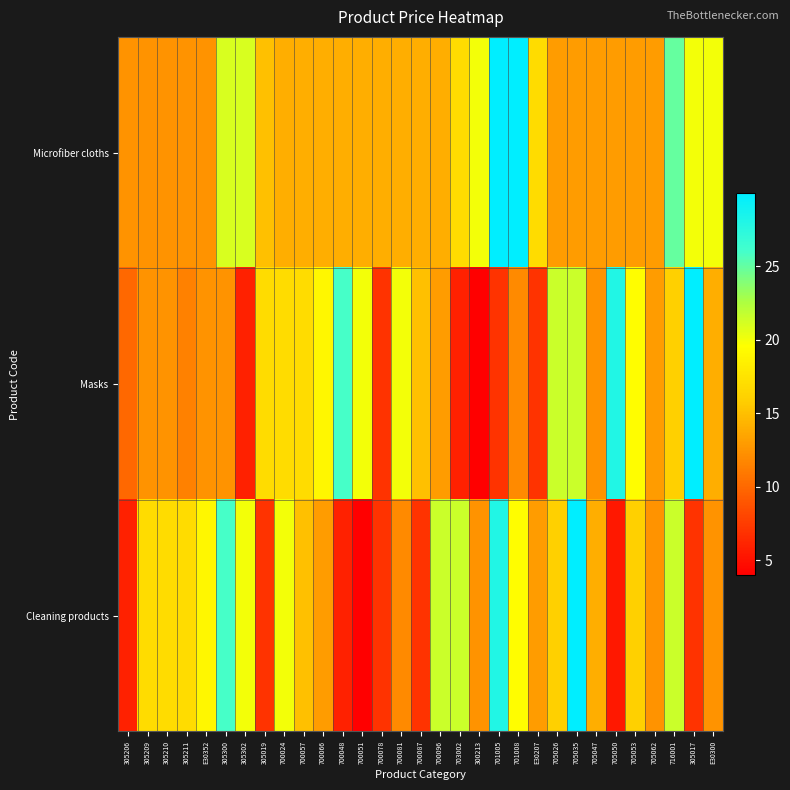

What is the total value across all series at 700024?

51.0